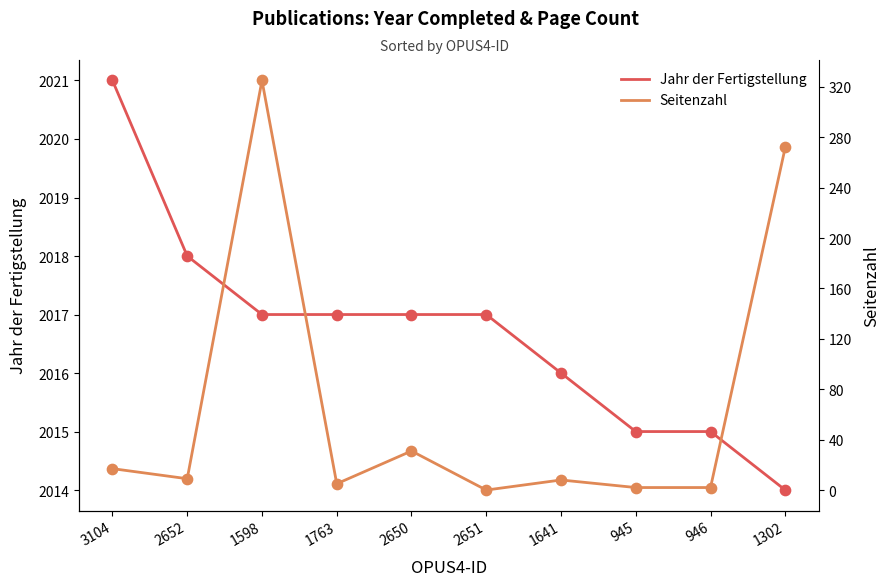

What are all the series names shown in the legend?

Jahr der Fertigstellung, Seitenzahl